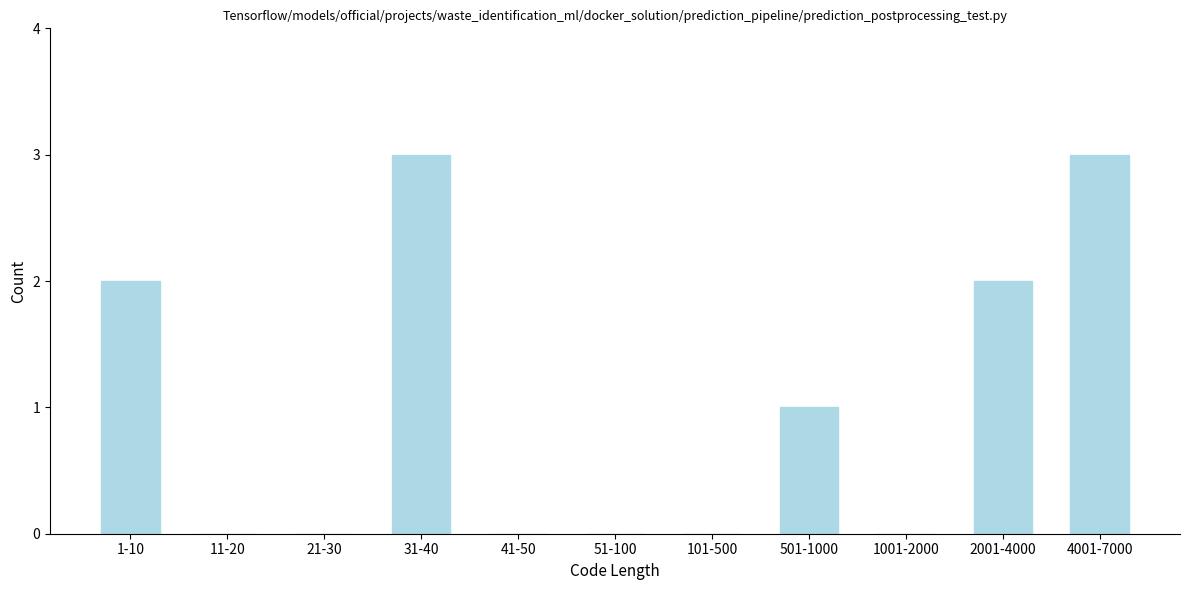

Reading left to right, what are all the values shown in this chart?

1-10=2	11-20=0	21-30=0	31-40=3	41-50=0	51-100=0	101-500=0	501-1000=1	1001-2000=0	2001-4000=2	4001-7000=3